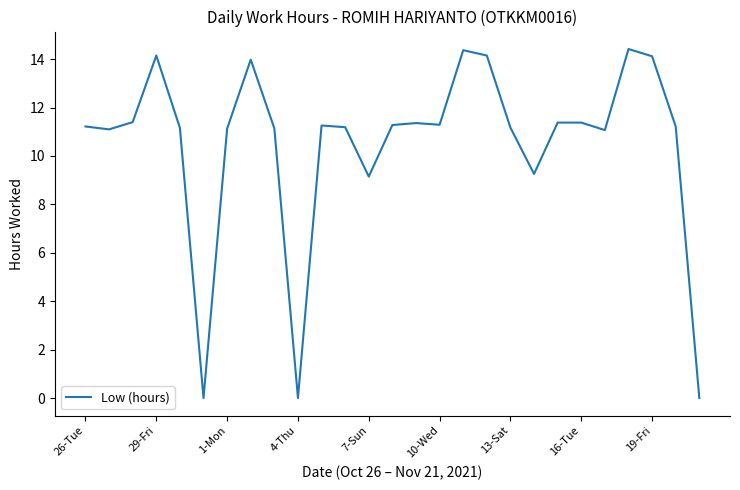

What is the difference between the maximum and minimum values?

14.4